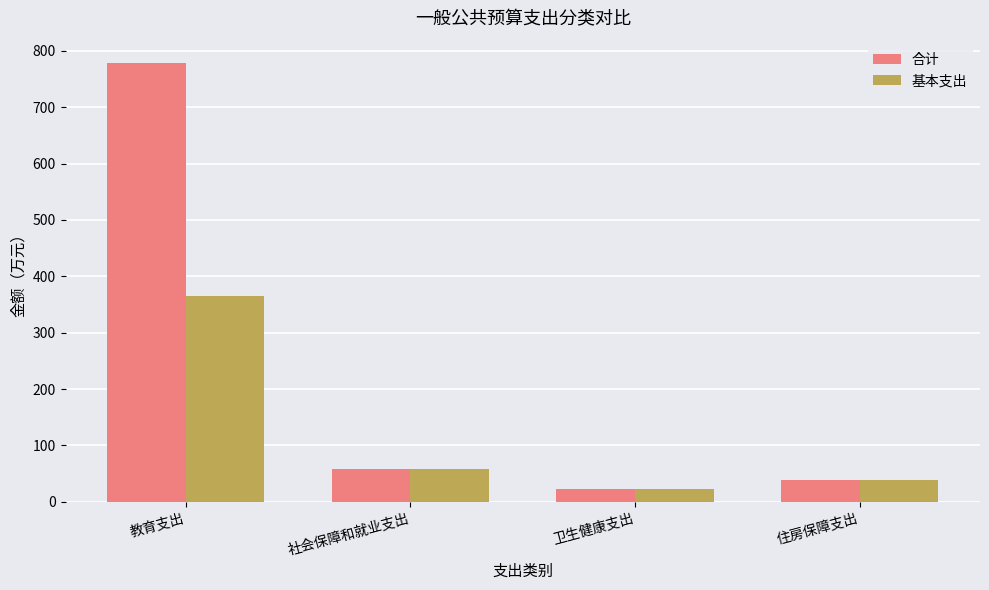

What is the label of the 2nd bar from the left?

社会保障和就业支出